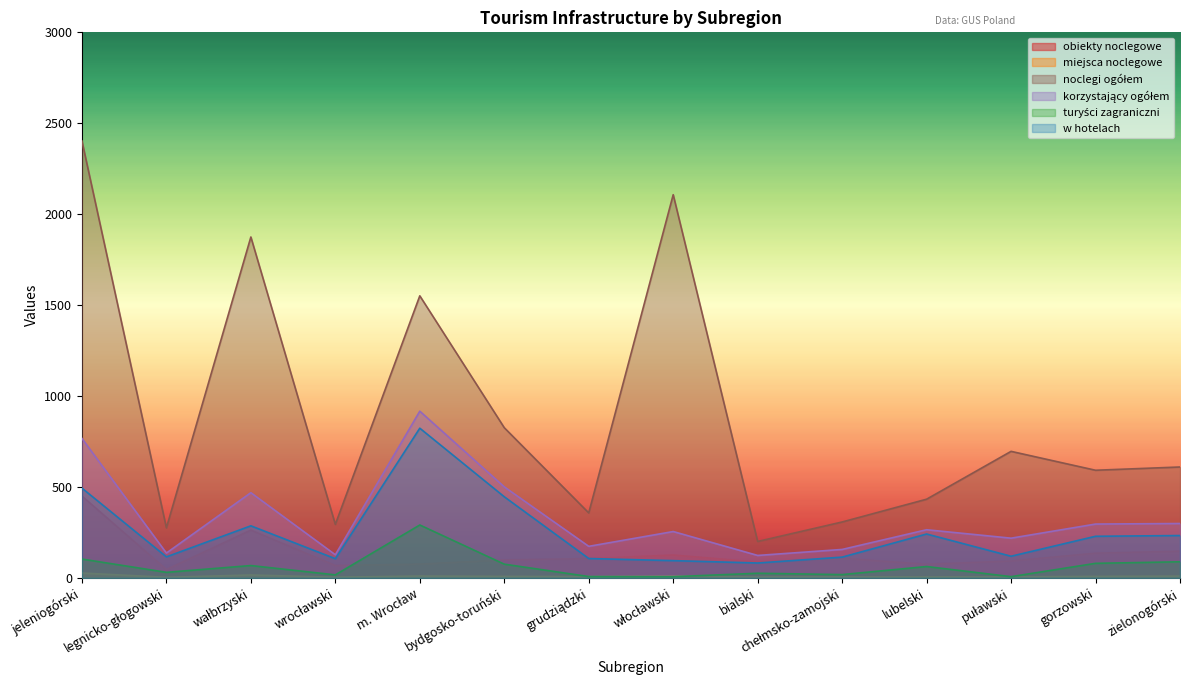

How many interior local valleys does the korzystający ogółem series have?

5